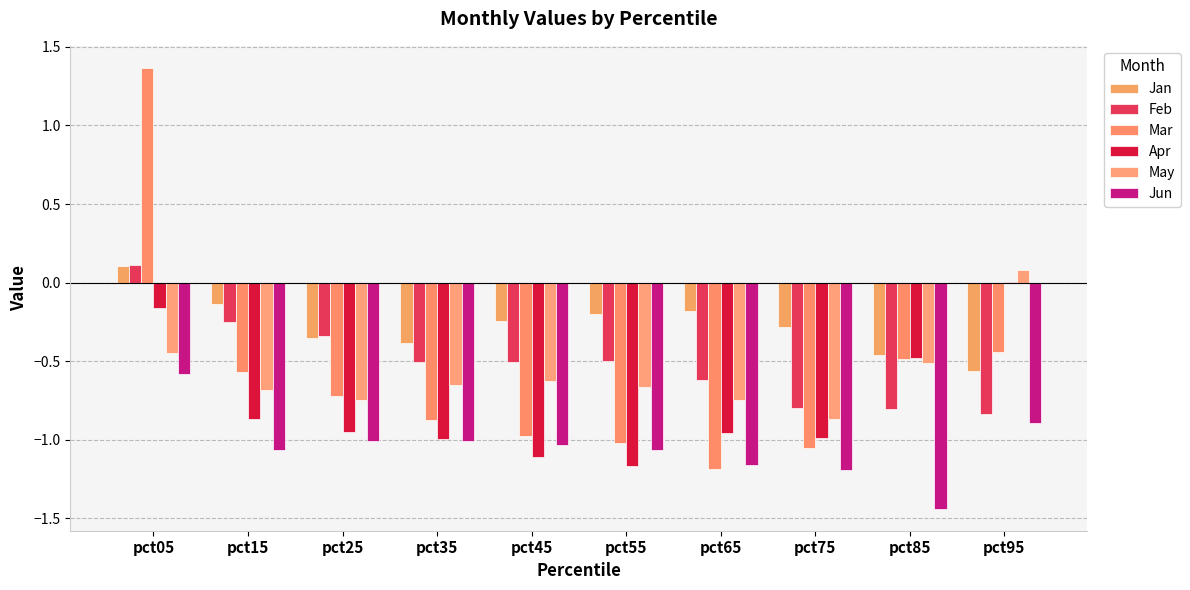

Read the Jun value at pct85.

-1.4